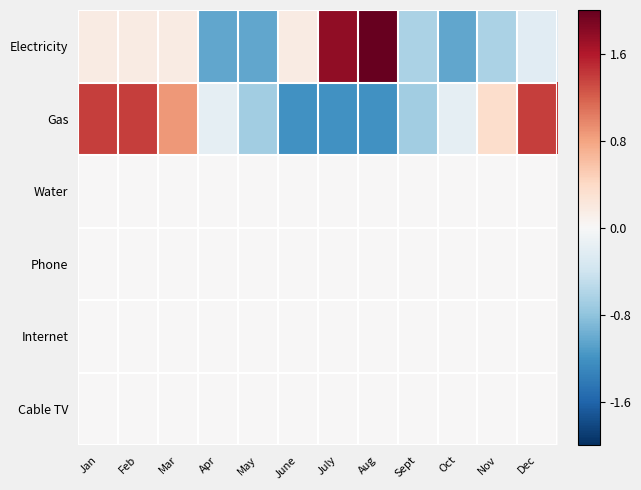

Between Mar and May, which series saw the biggest shift?

Gas